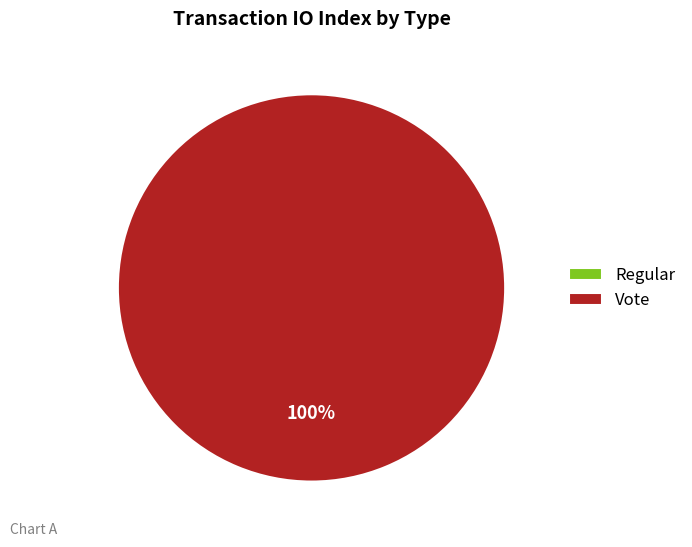

What is the majority slice?

Vote